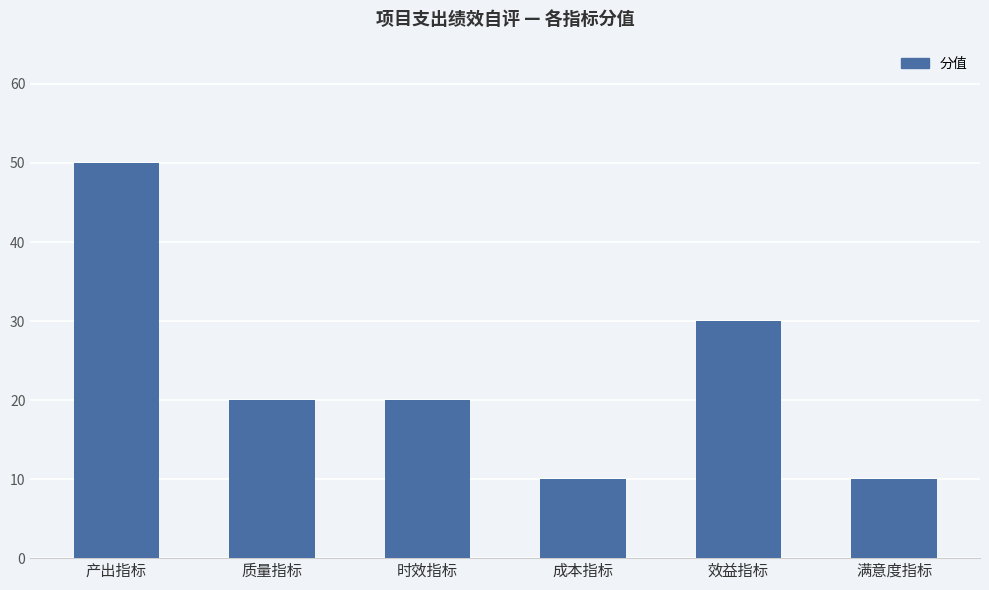

Reading right to left, what are all the values shown in this chart?

满意度指标=10	效益指标=30	成本指标=10	时效指标=20	质量指标=20	产出指标=50